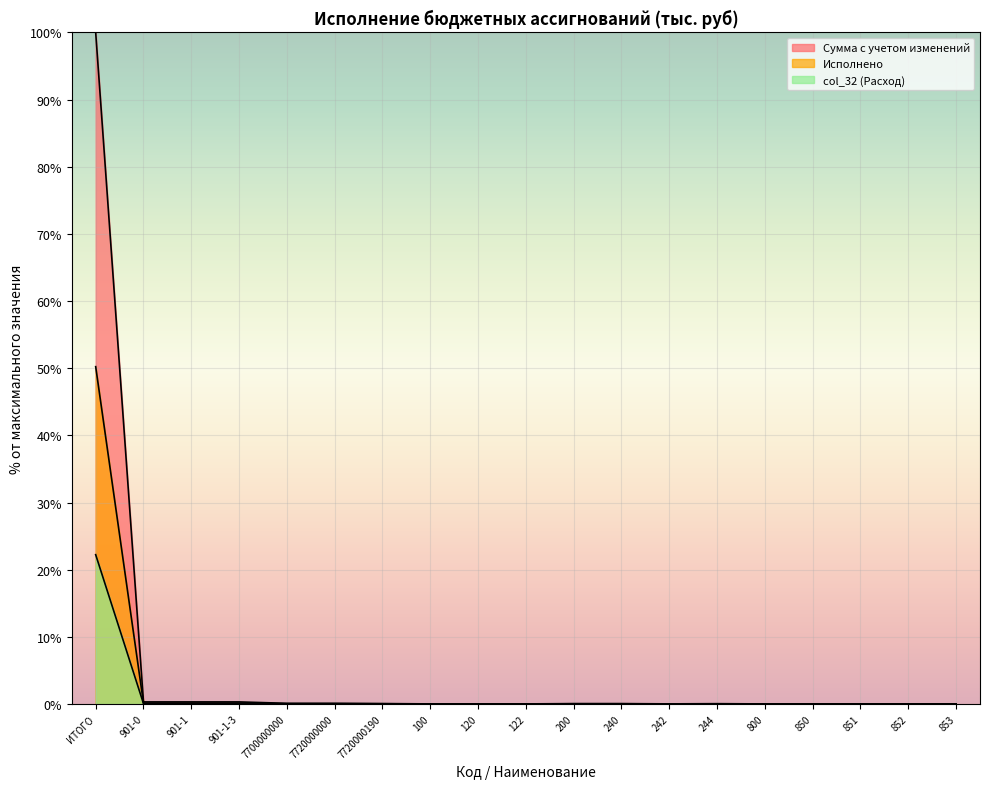

Which category has the highest value in the Сумма с учетом изменений series?

ИТОГО